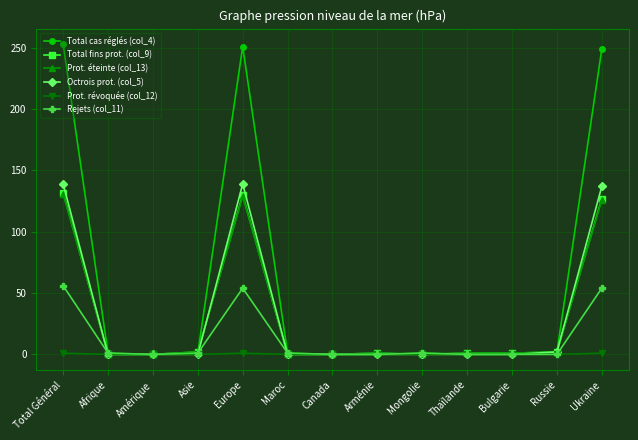

The value of Octrois prot. (col_5) at Asie is -85. True or false?

False